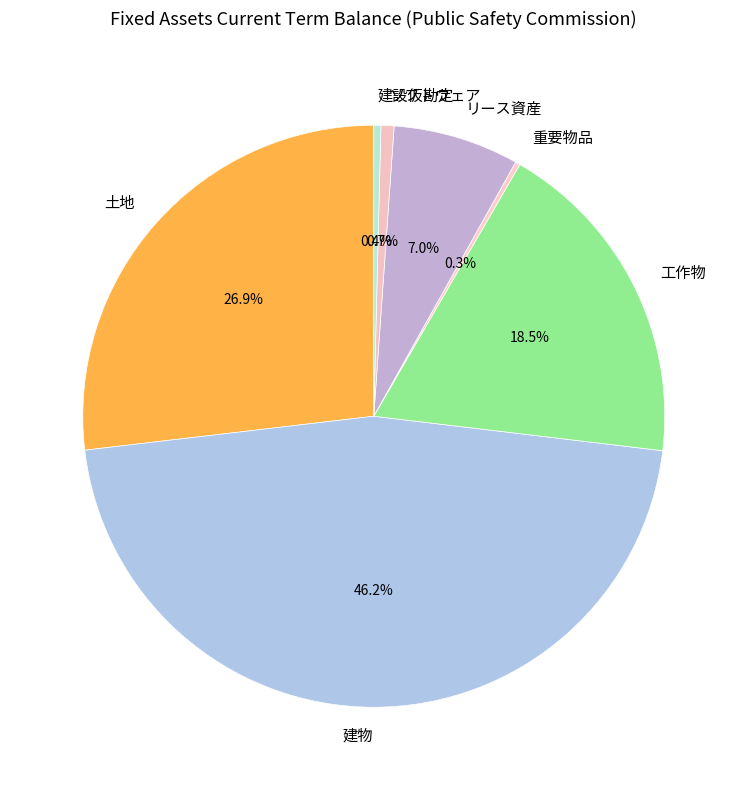

What is the total percentage of 建設仮勘定 and 建物?

46.6%